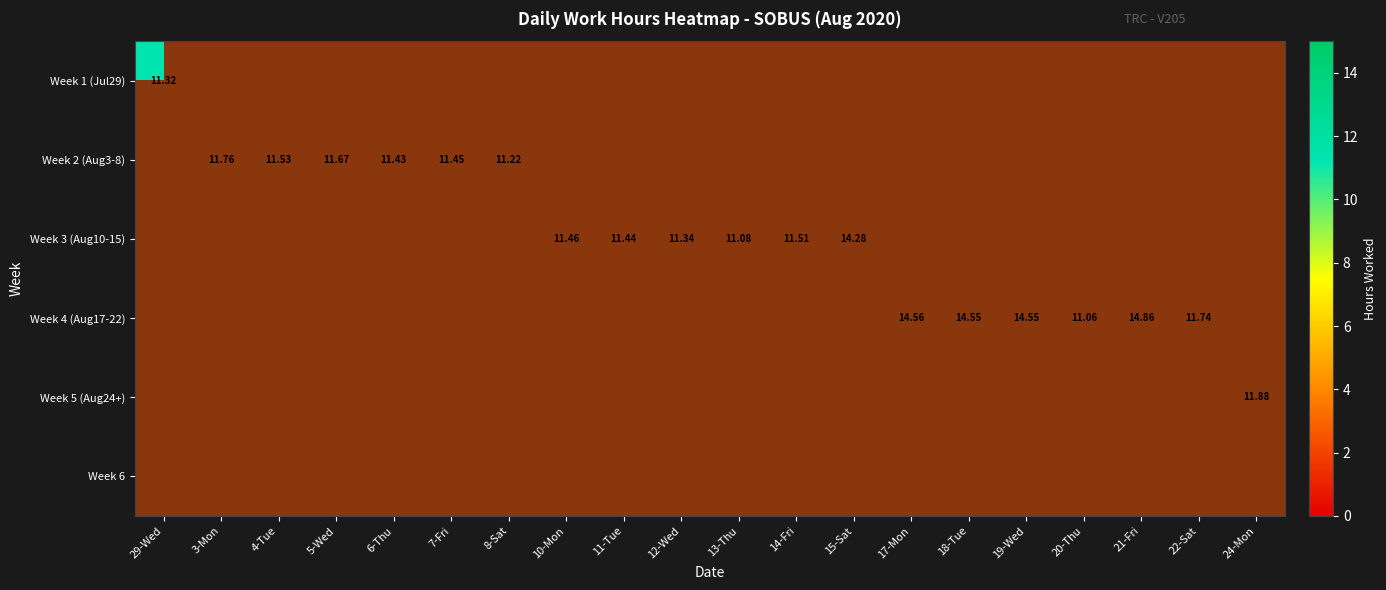

What is the difference between the highest and lowest values at 19-Wed?

14.6